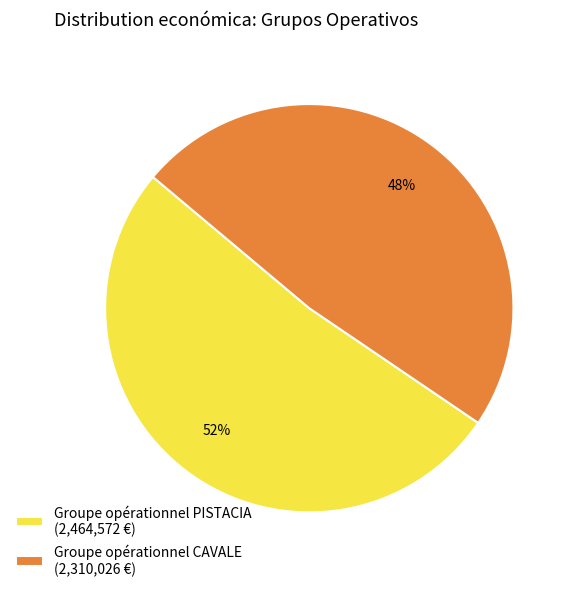

To the nearest percent, what percentage of the pie is Groupe opérationnel PISTACIA?

52%